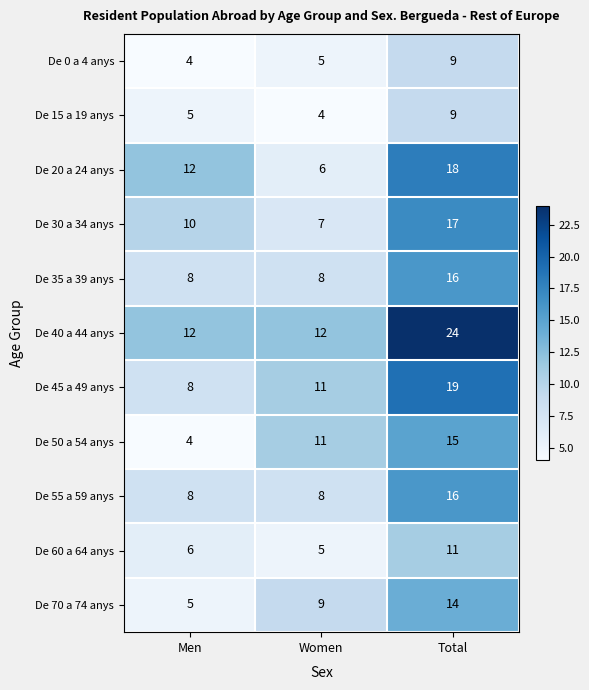

What value does the De 20 a 24 anys series have at Total, to the nearest 10?

20